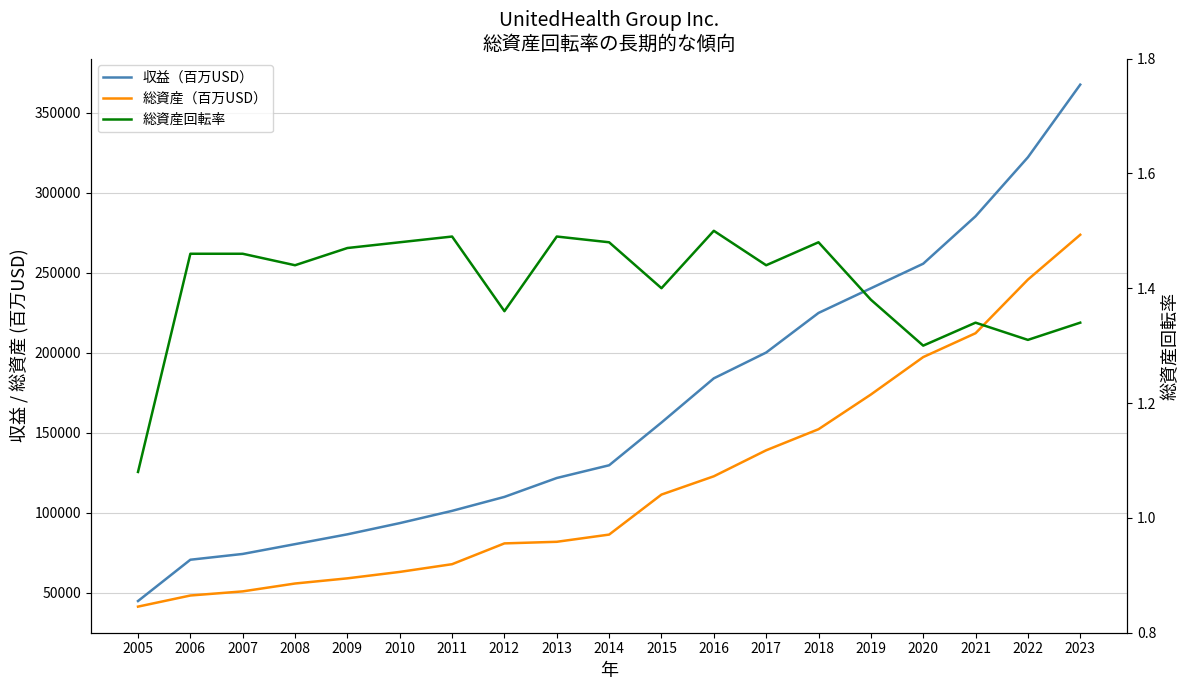

What is the value of the 収益（百万USD） point at the 9th from the left?

121744.0